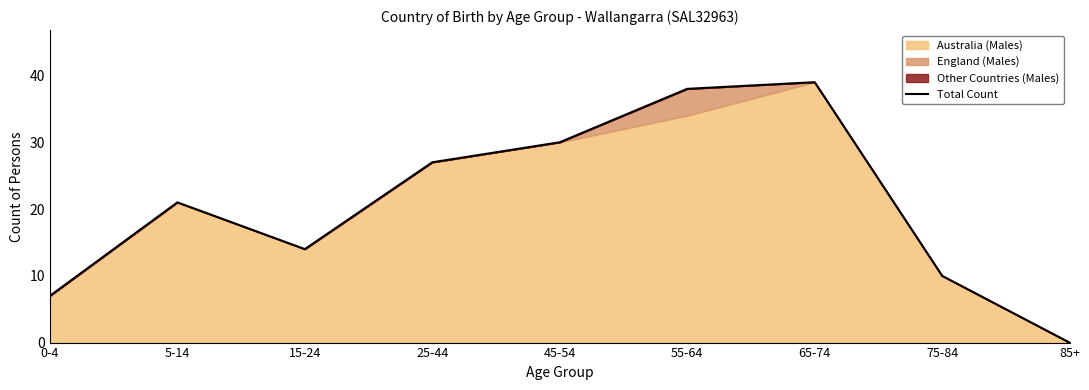

How many interior local valleys (lower than both neighbors) does the data have?

1